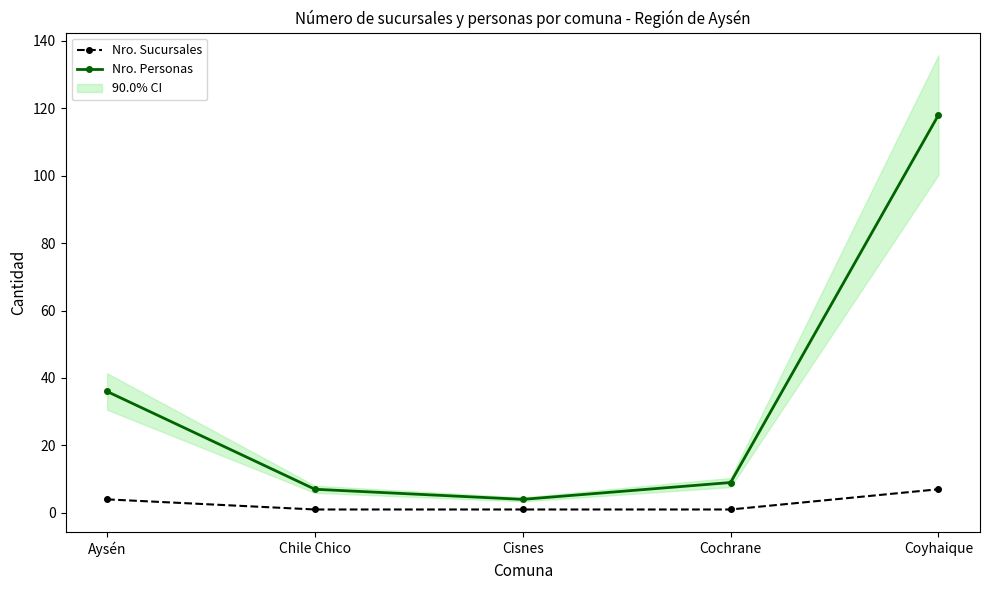

What is the greatest value displayed?

118